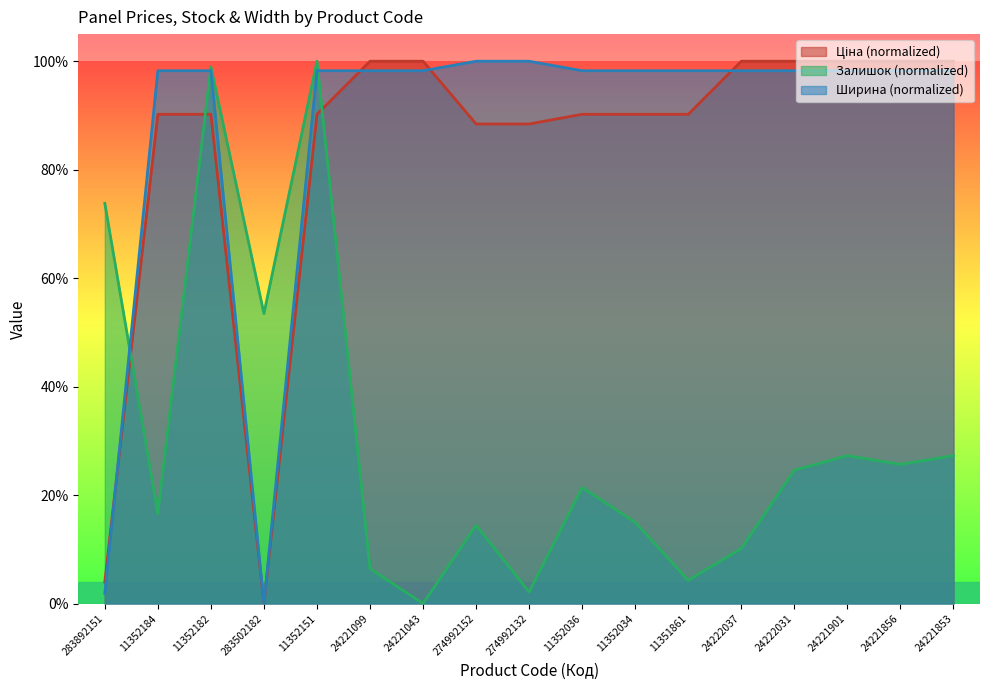

Rank the series by their maximum value, from highest to lowest.

Ціна, Залишок, Ширина